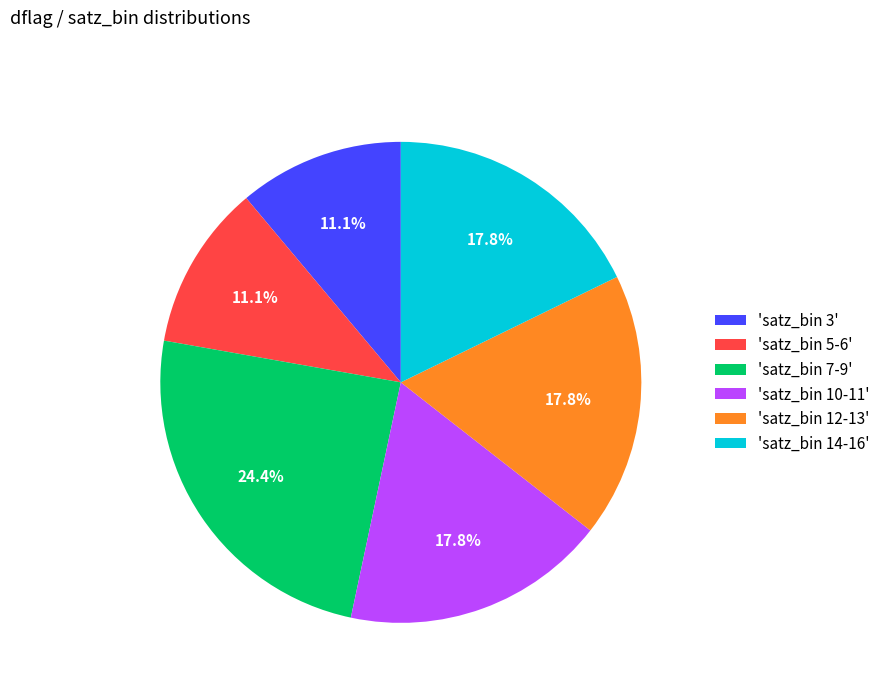

What is the largest slice in the pie chart?

'satz_bin 7-9'